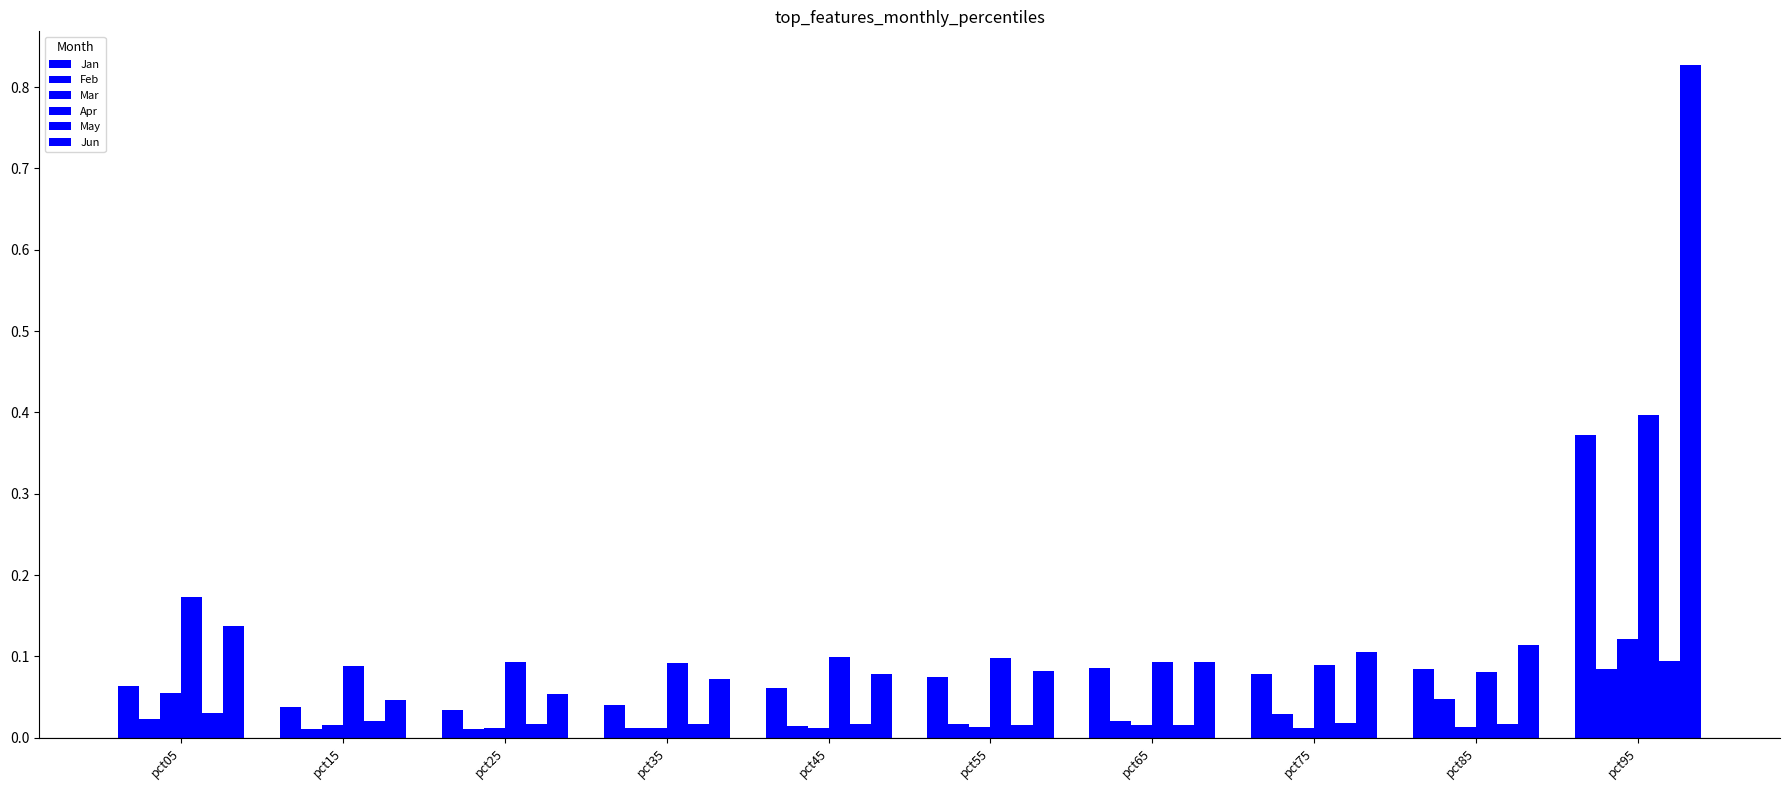

Rank the series by their maximum value, from highest to lowest.

Jun, Apr, Jan, Mar, May, Feb